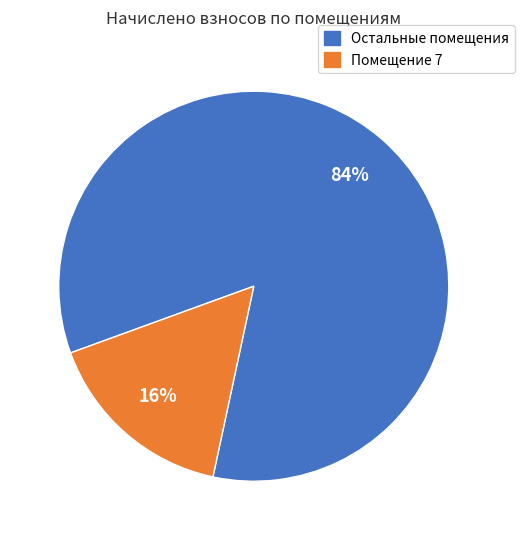

Does any single category account for the majority?

Yes